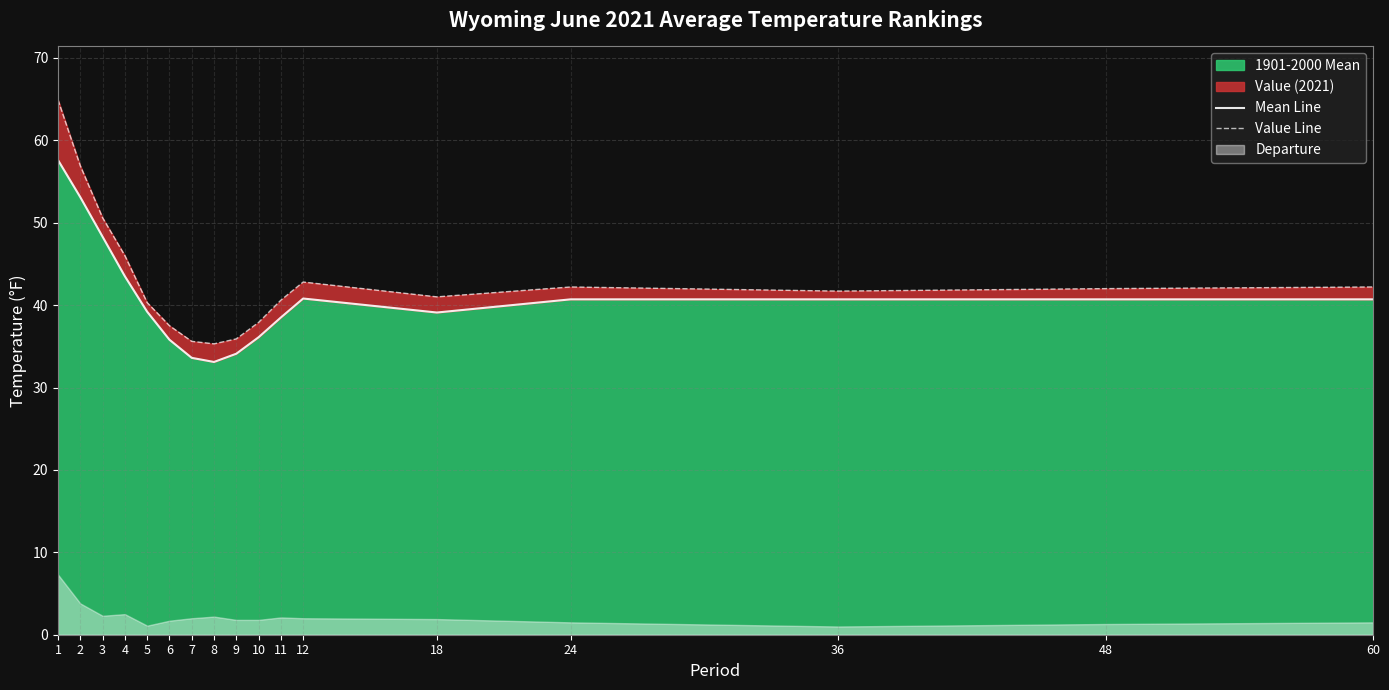

True or false: Mean Line has a value of 39.1 at 18.

True